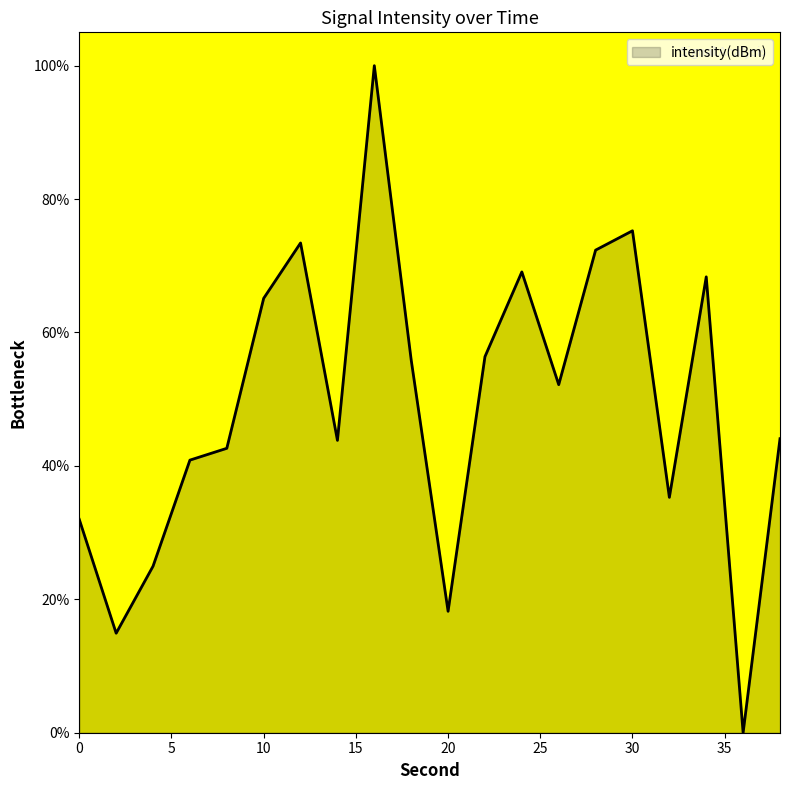

What is the difference between the maximum and minimum values?

100.0